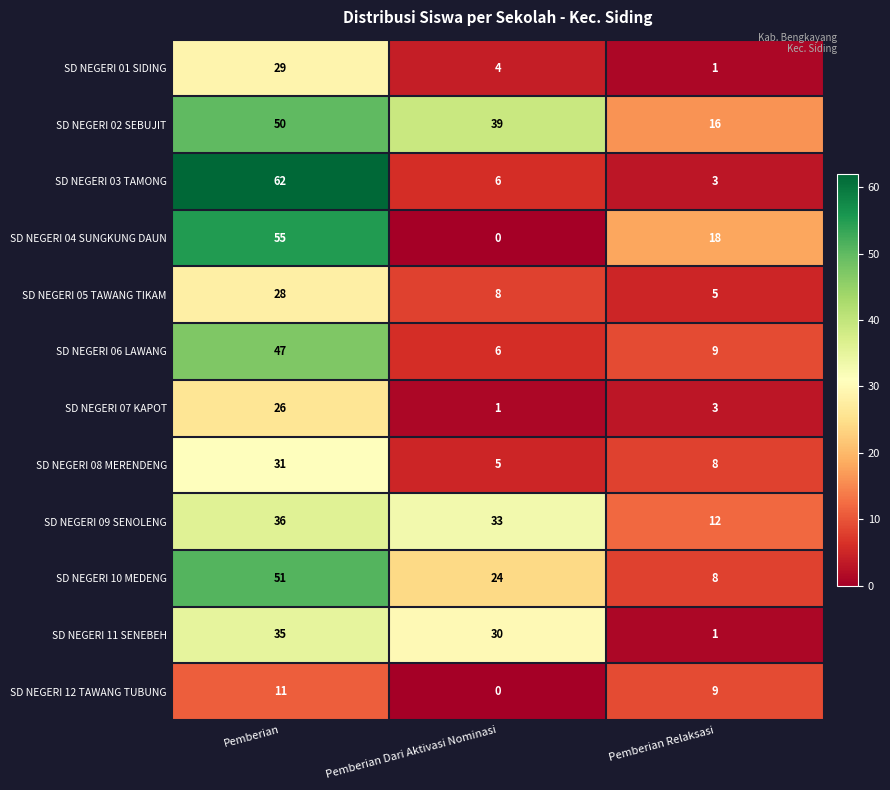

How many SD NEGERI 10 MEDENG values are between 8 and 51?

3